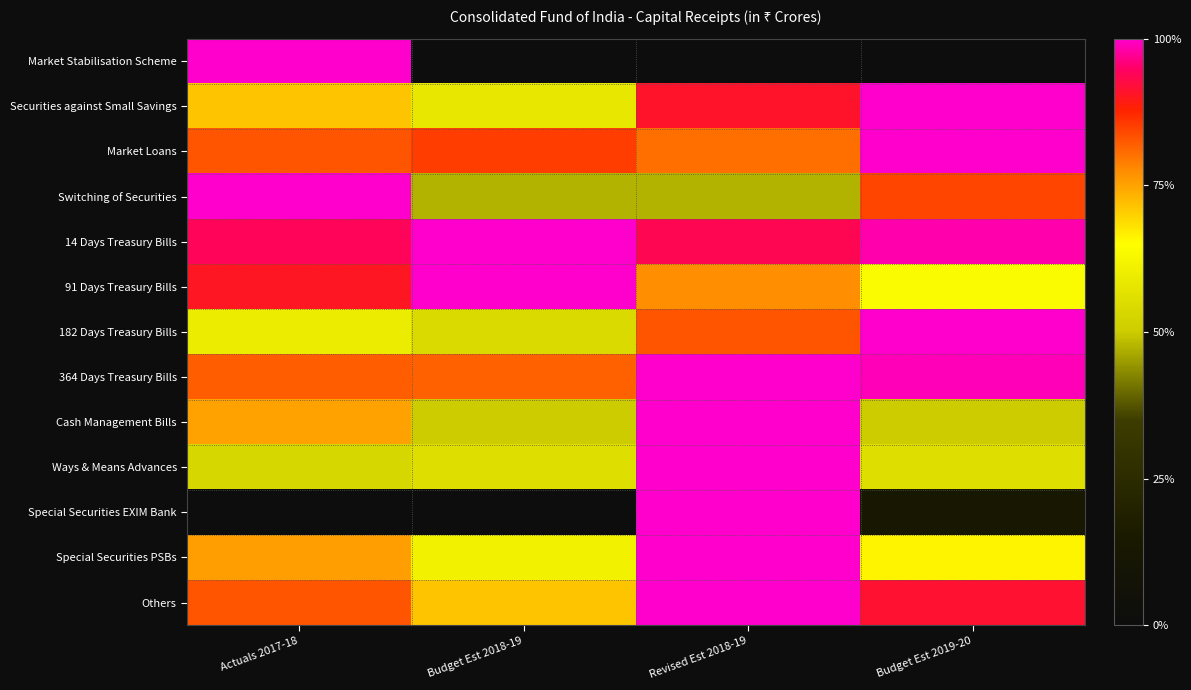

At how many categories does at least one series exceed 15?

4